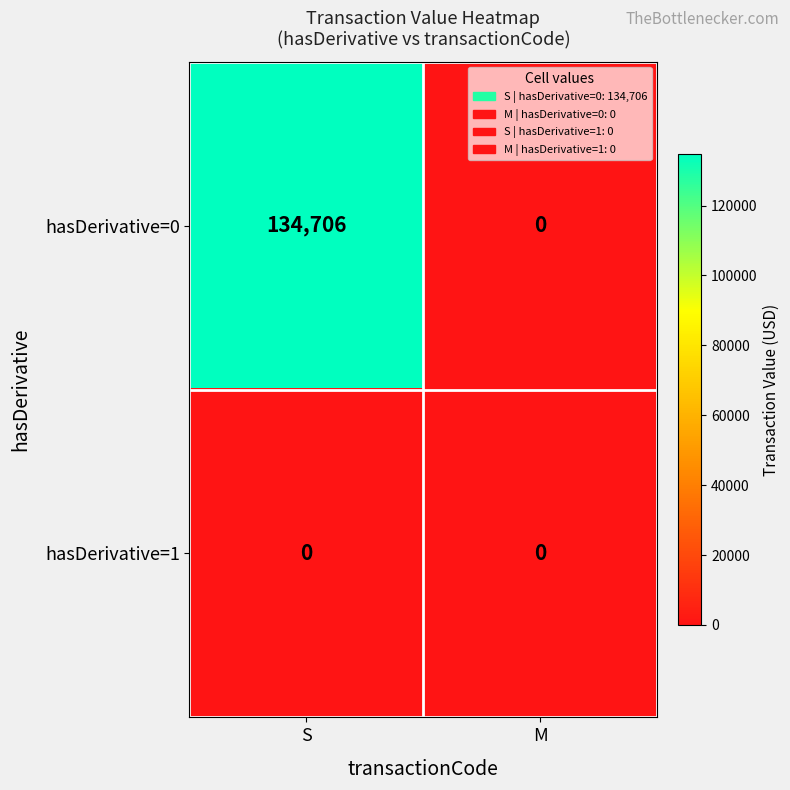

How many categories are shown in the chart?

2